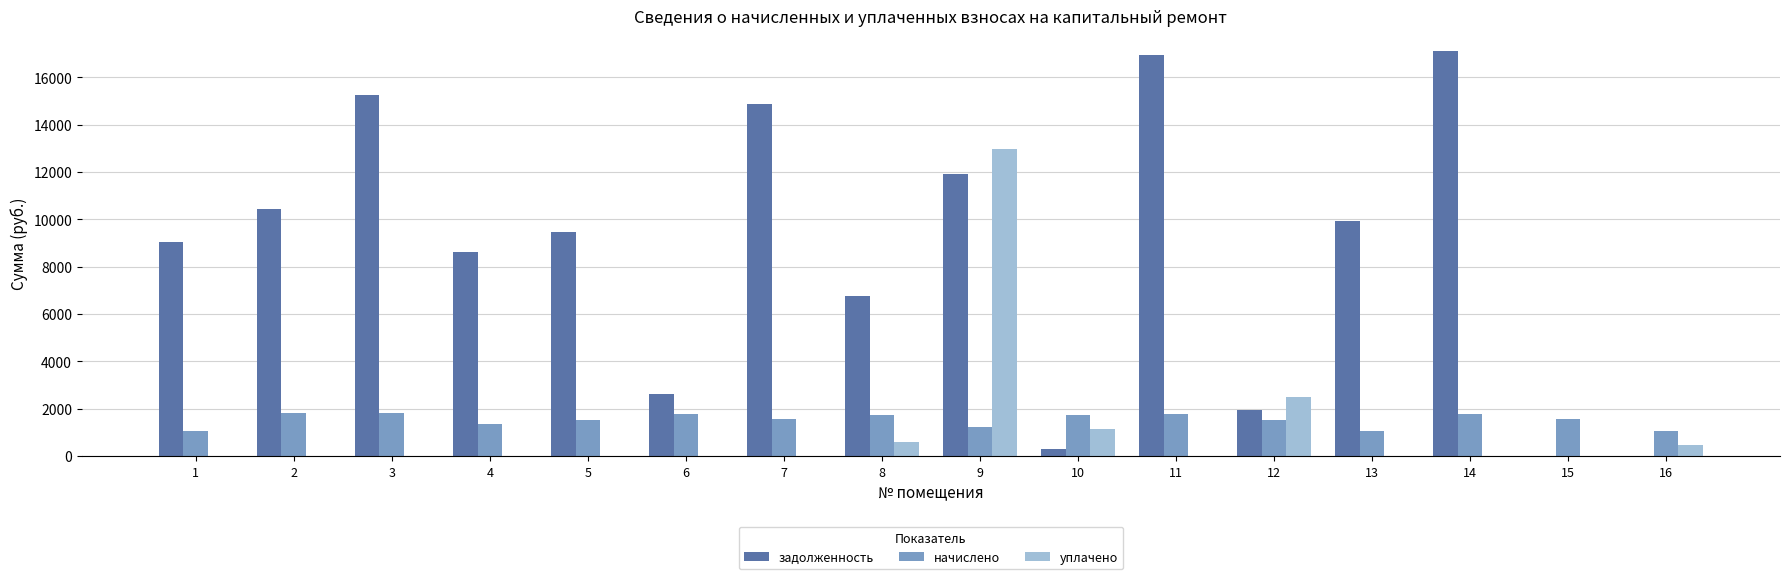

Between 8 and 16, which series saw the biggest shift?

задолженность